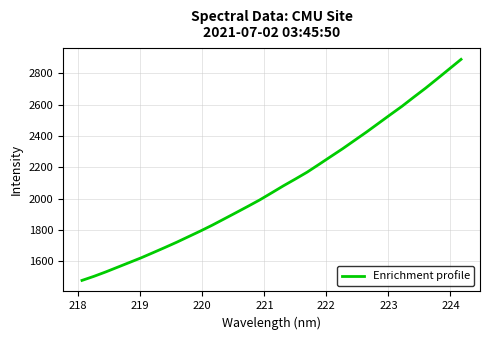

What is the difference between the maximum and minimum values?

1413.4